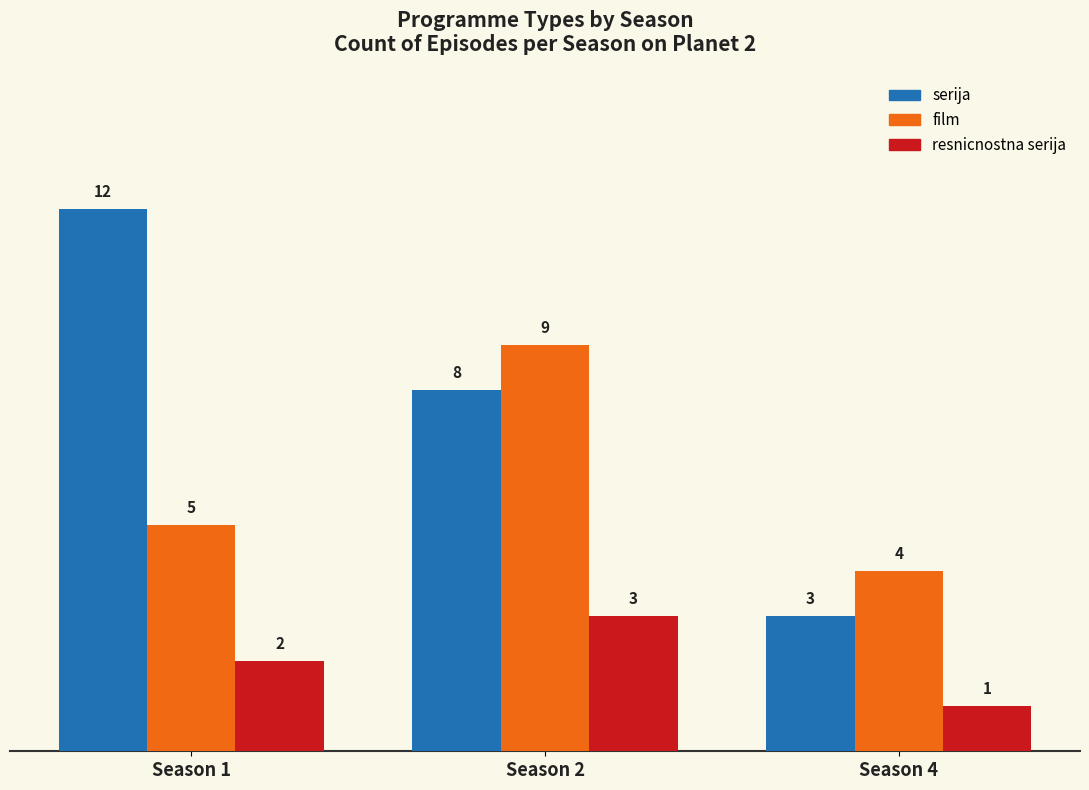

Which series has the widest spread of values?

serija